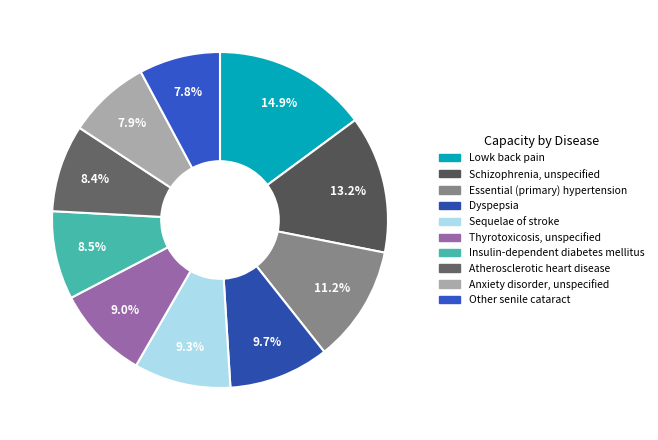

Is there a majority slice in this chart?

No